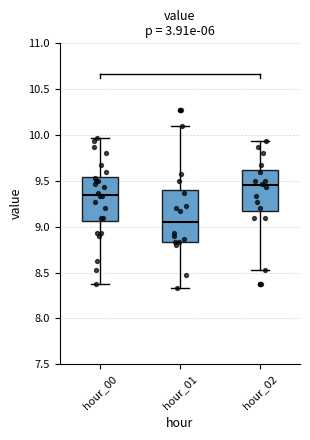

Where does the lower whisker of the box for hour_00 end on the y-axis? The values are not printed on the chart, so give them approximately, as read against the axis.

8.35